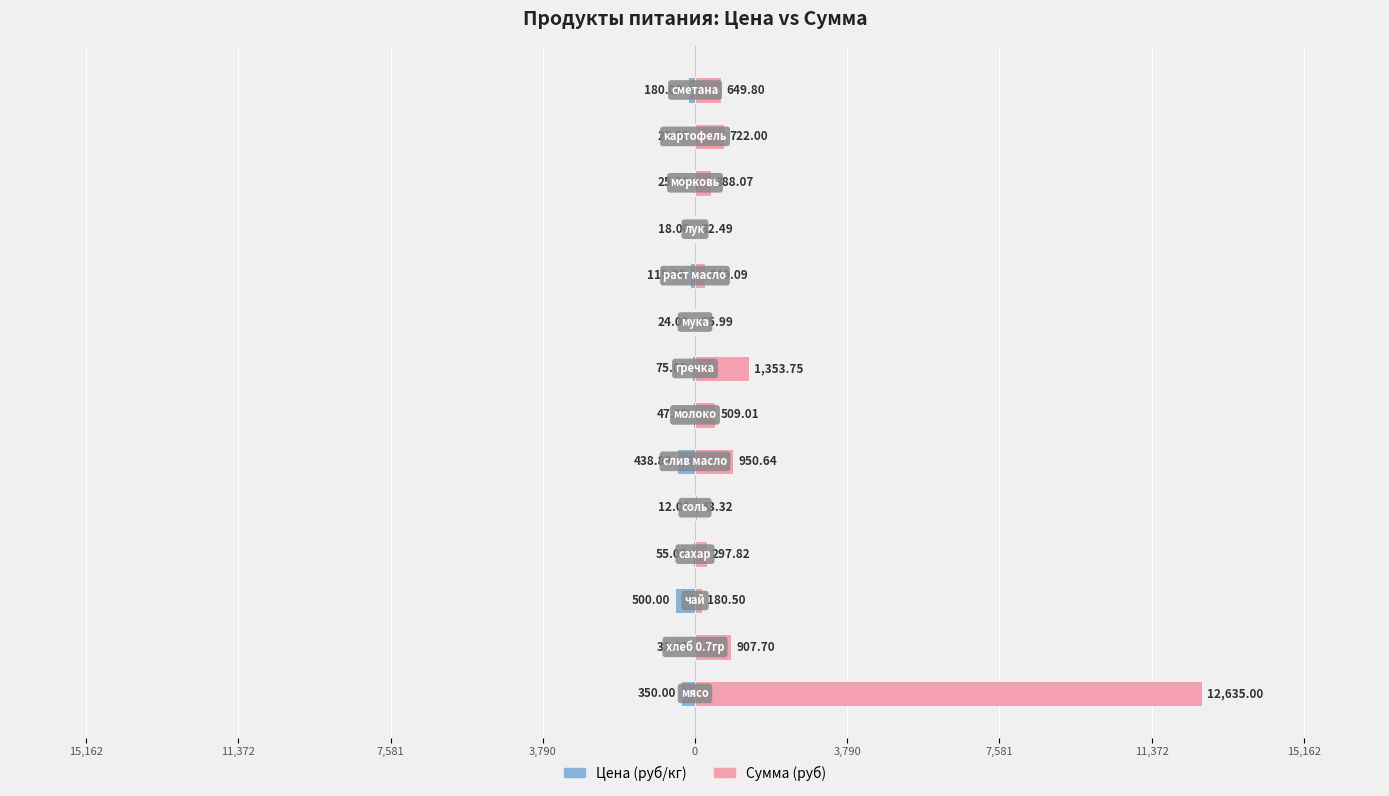

How many data points in Цена (руб/кг) are above -47?

6